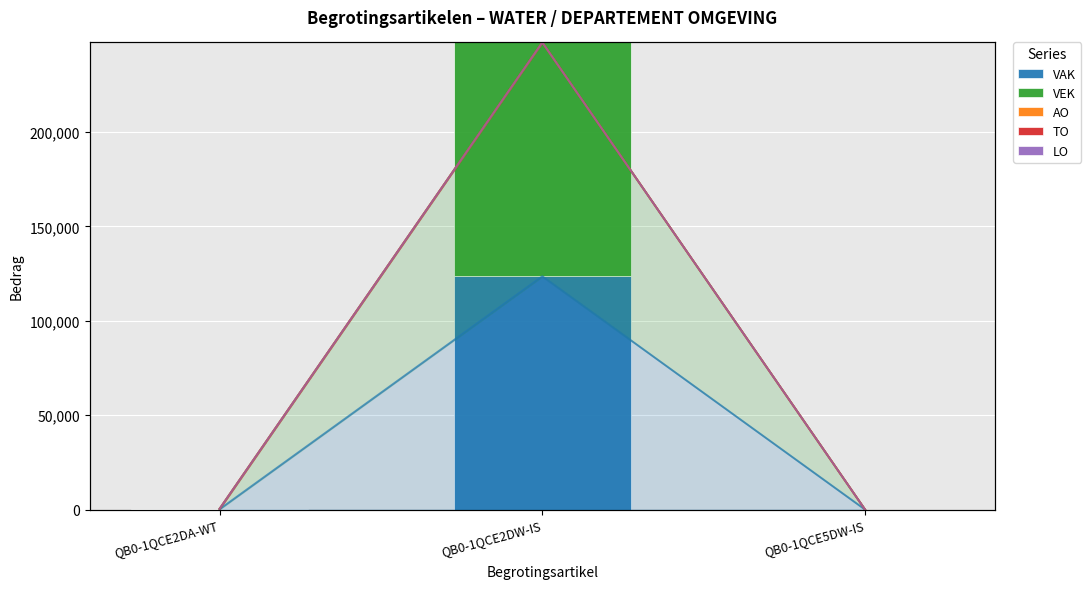

Where is TO nearest to the value 0?

QB0-1QCE2DA-WT